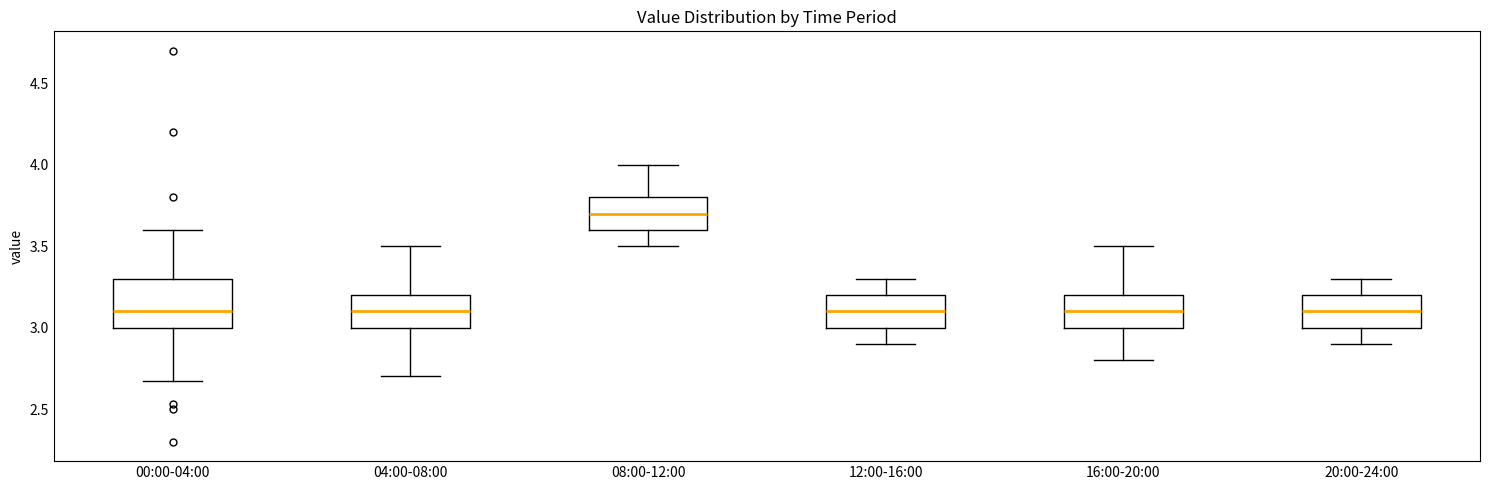

Which box is the tallest, from its lower edge to its upper edge?

00:00-04:00